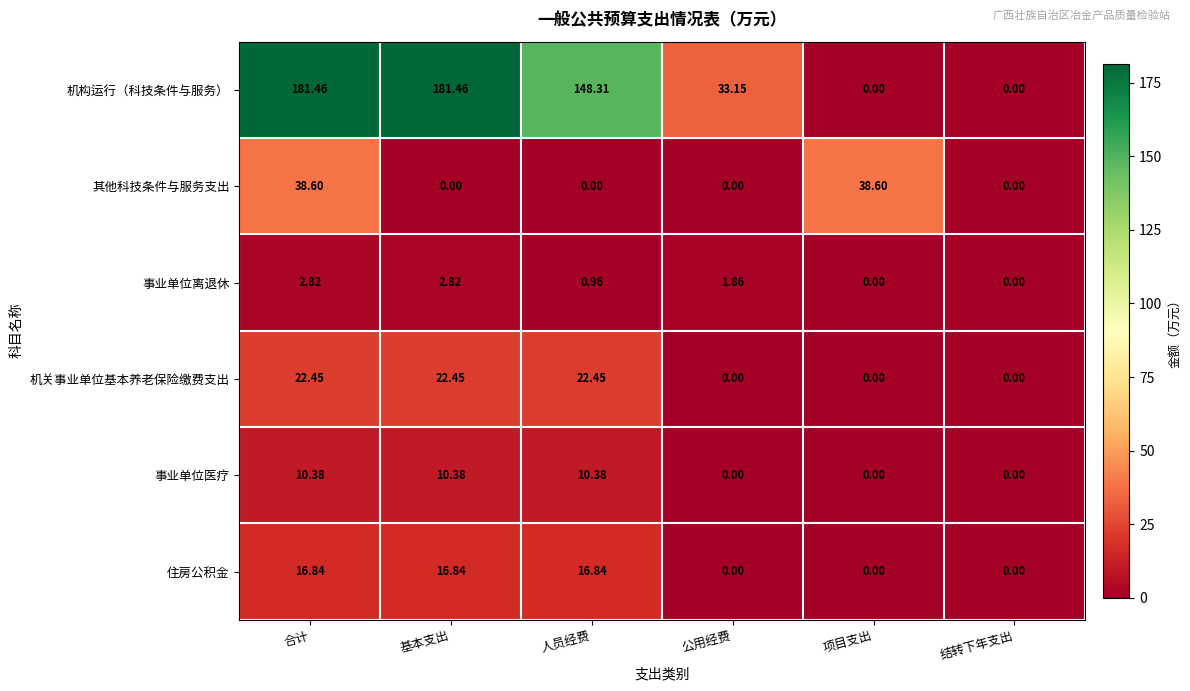

How many values in 机构运行（科技条件与服务） are above zero?

4